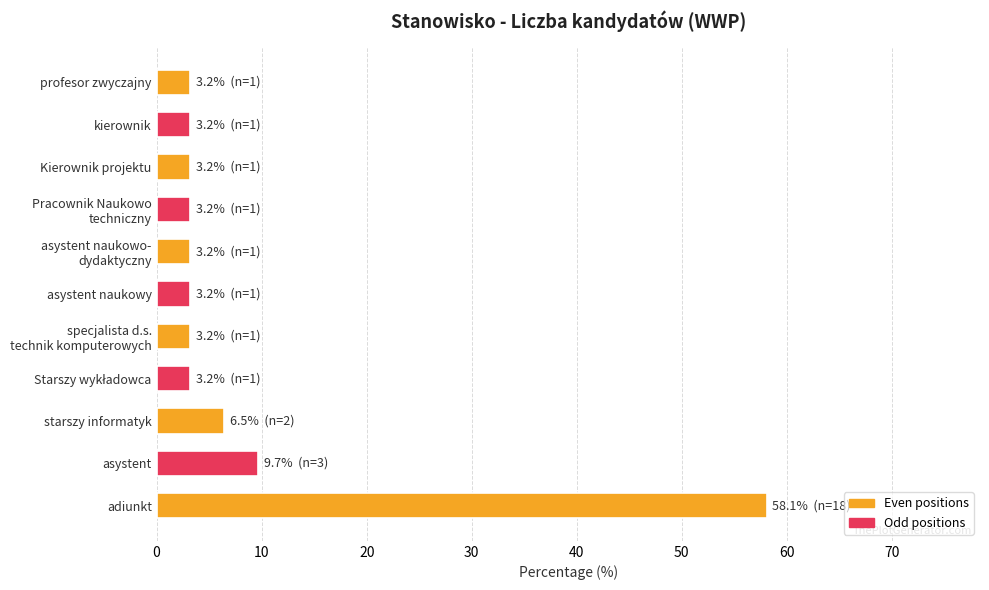

True or false: the data shows 3.0 at asystent.

False